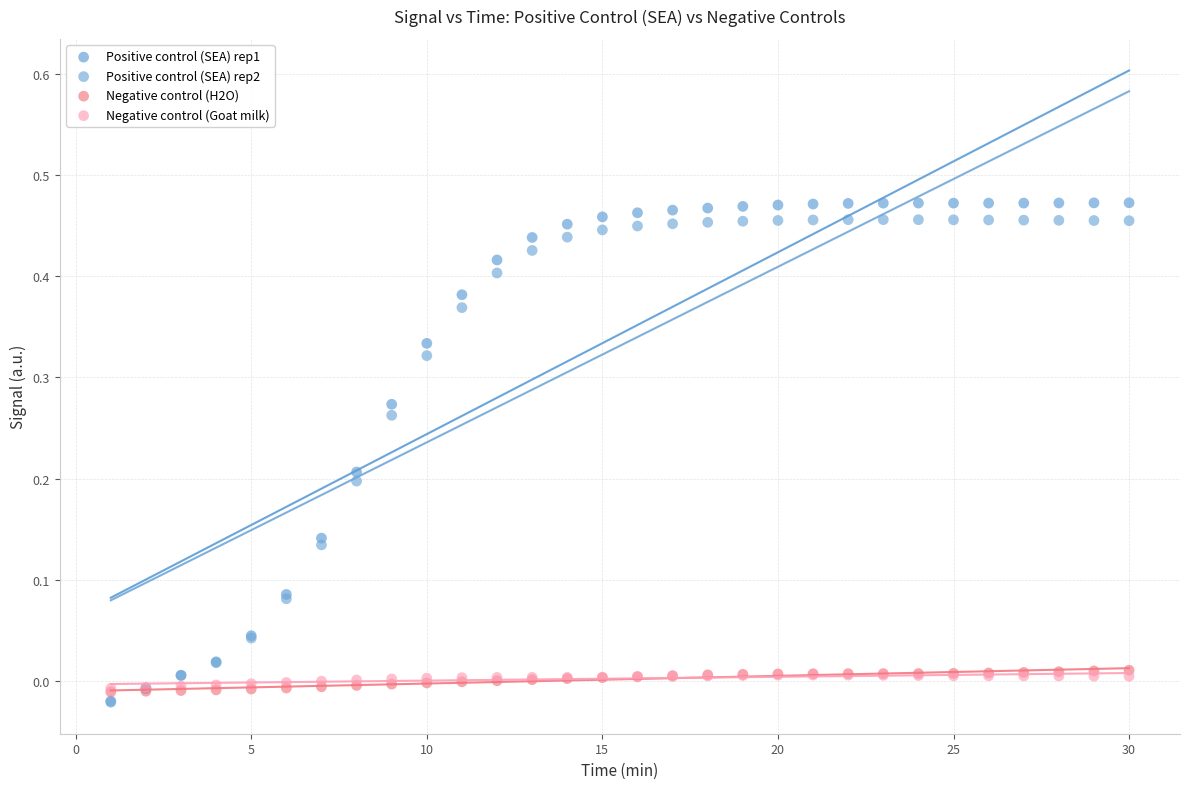

What are all the series names shown in the legend?

Positive control (SEA) rep1, Positive control (SEA) rep2, Negative control (H2O), Negative control (Goat milk)